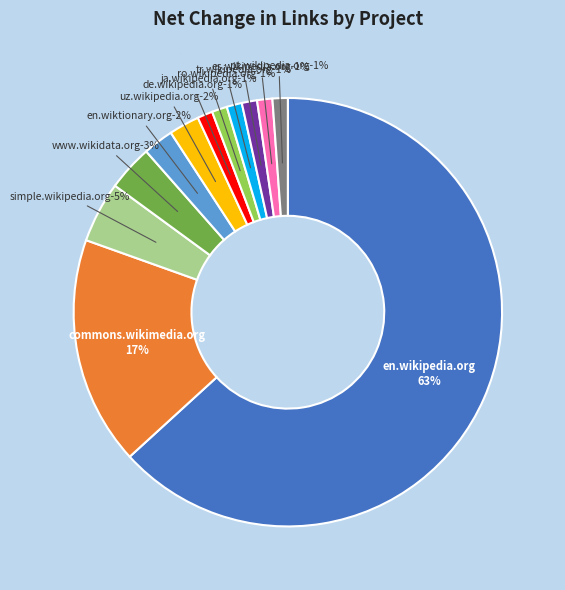

To the nearest percent, what is the difference between the largest and smallest slice percentages?

62%